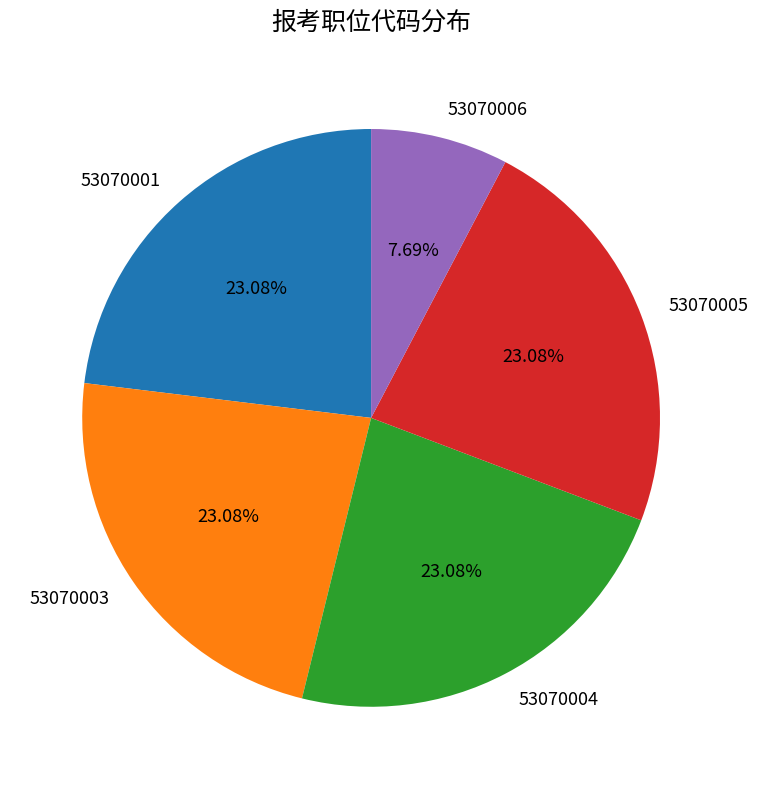

True or false: 53070006 accounts for 8% of the total.

True